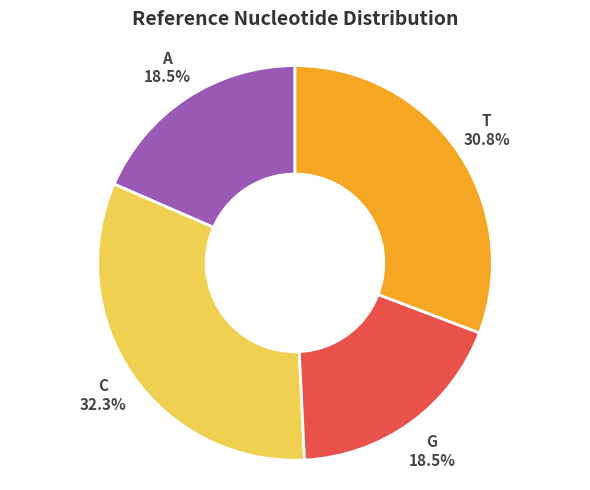

Does G represent more than half of the total?

No